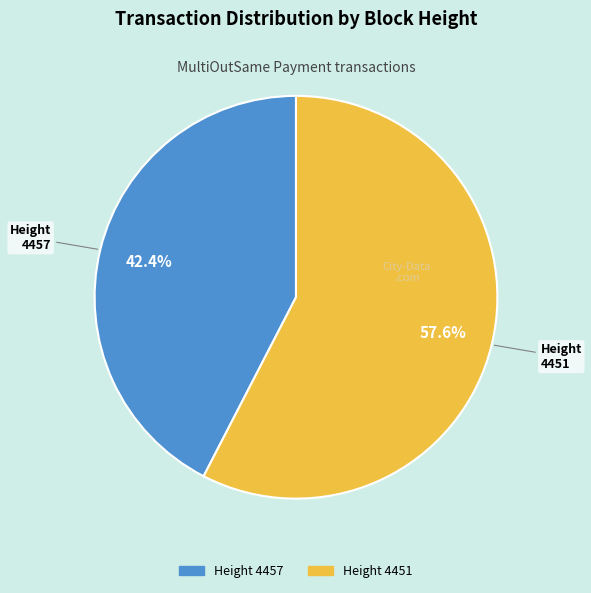

Is there a majority slice in this chart?

Yes